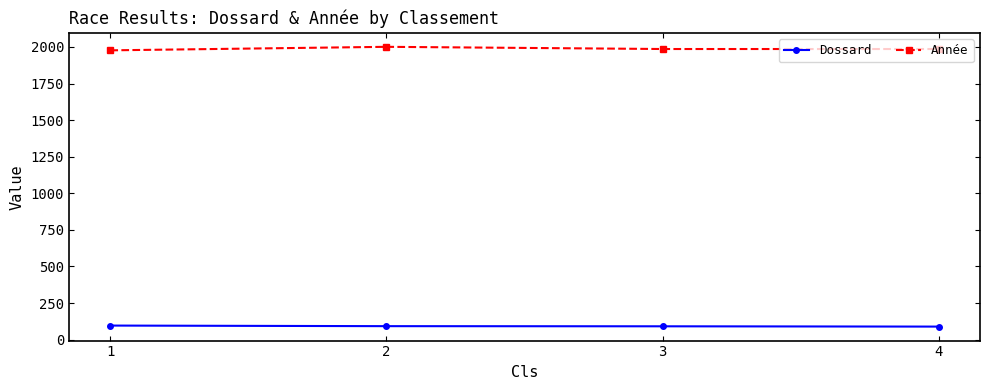

What is the difference between the highest and lowest values at 1?

1881